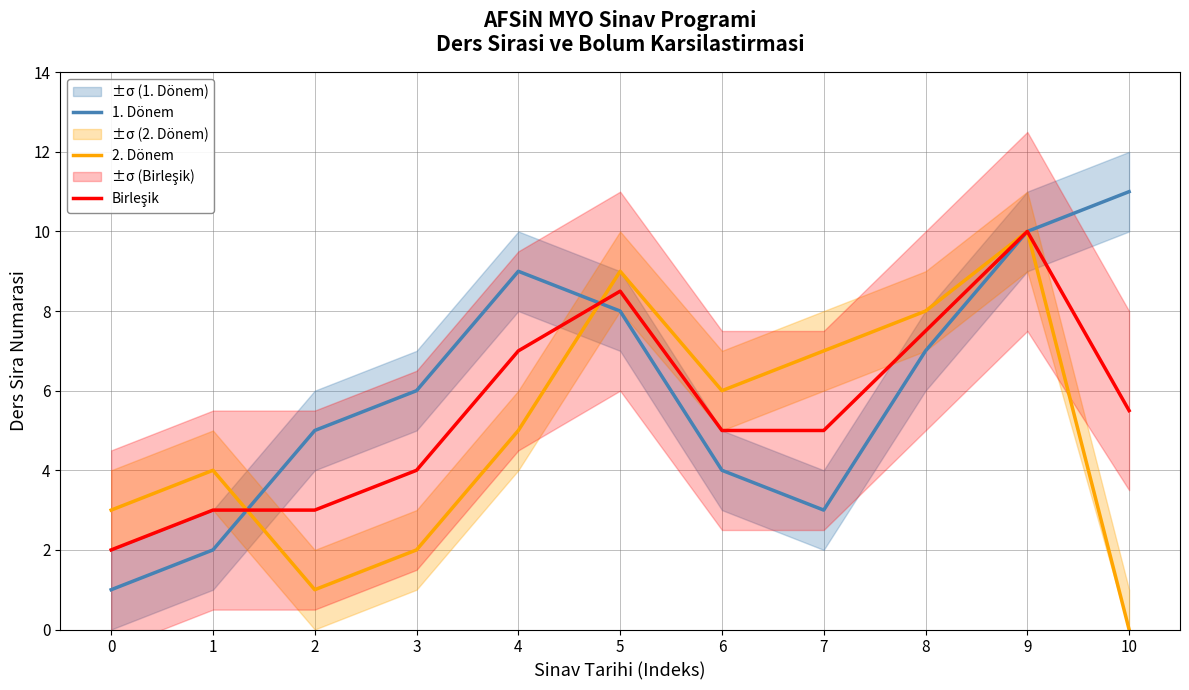

What is the sum of the Birleşik values at 6 and 10?

10.5